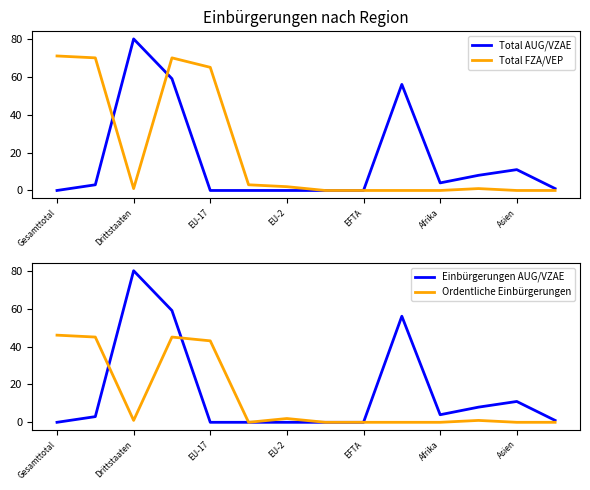

Is it true that Total AUG/VZAE equals 0 at EU-17?

True